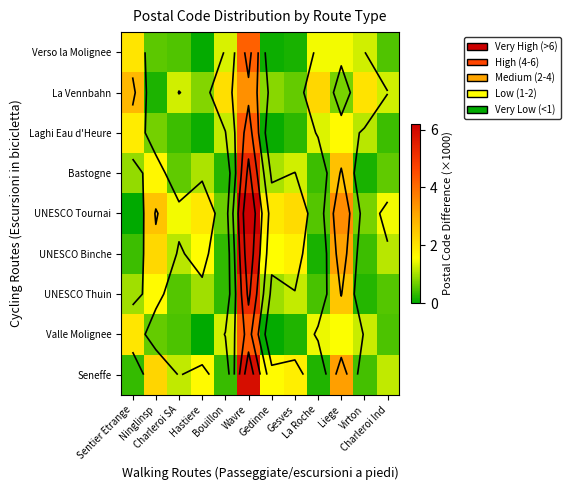

What is the highest value of the Seneffe series?

5.9